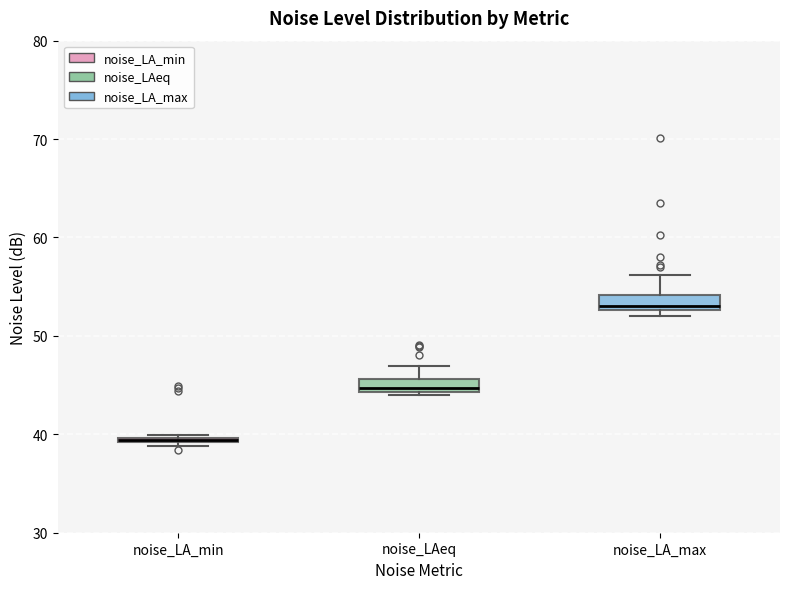

Where is the upper edge of the box for noise_LA_min on the y-axis? The values are not printed on the chart, so give them approximately, as read against the axis.

40